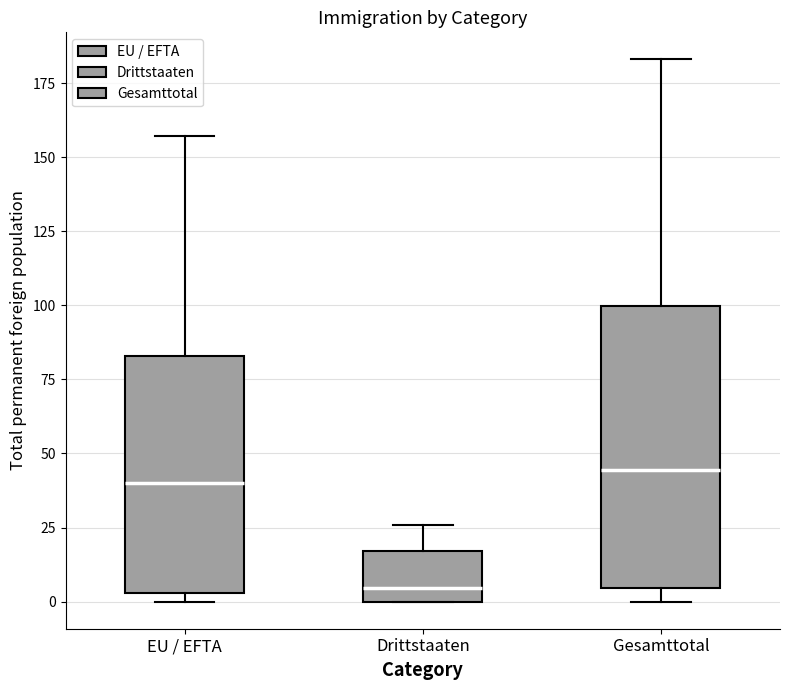

Where is the lower edge of the box for EU / EFTA on the y-axis? The values are not printed on the chart, so give them approximately, as read against the axis.

5